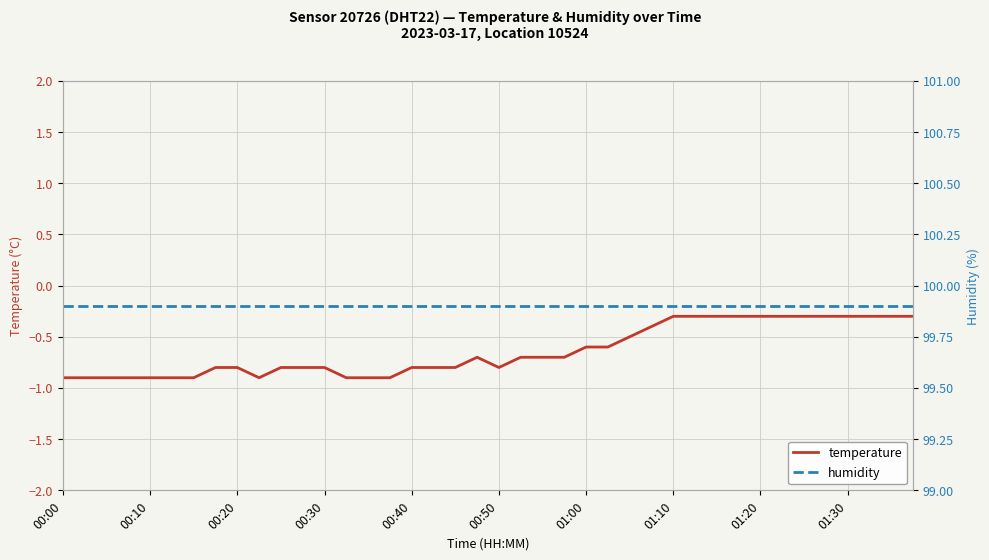

What is the value of the humidity point at the 30th from the left?

99.9